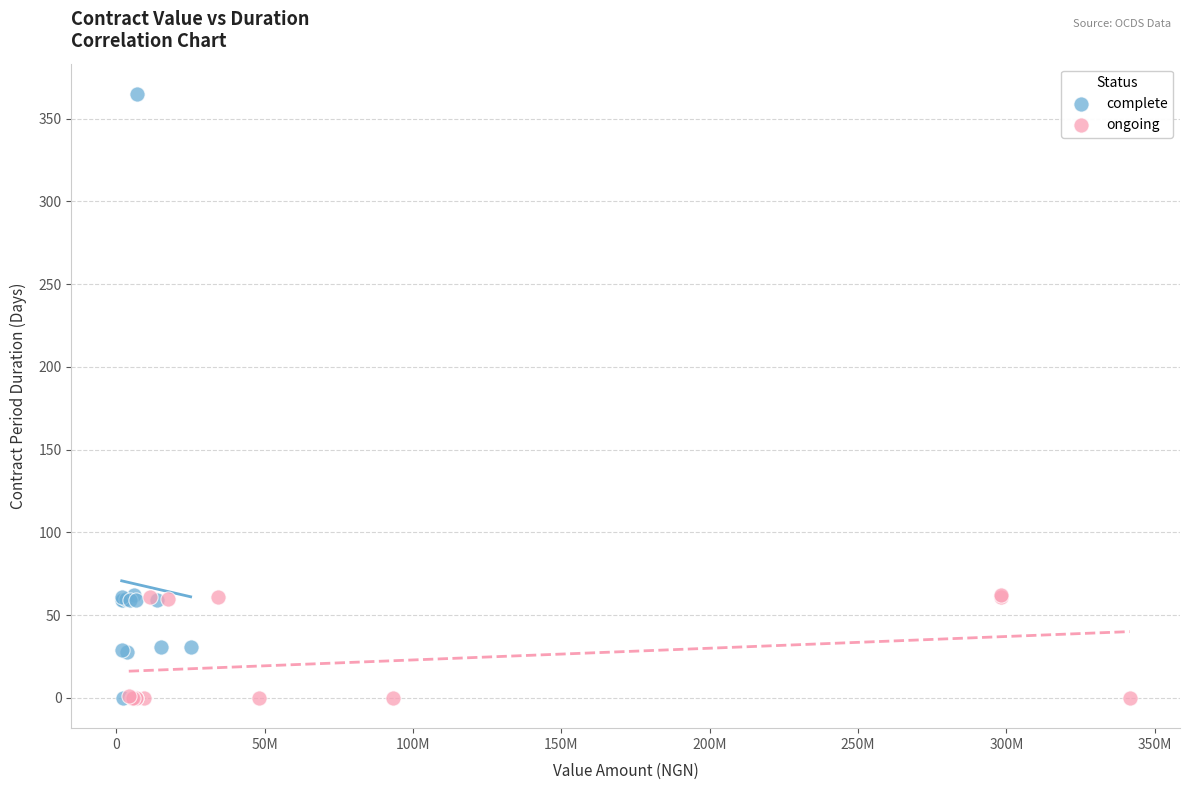

Which series contains the highest Y value?

complete